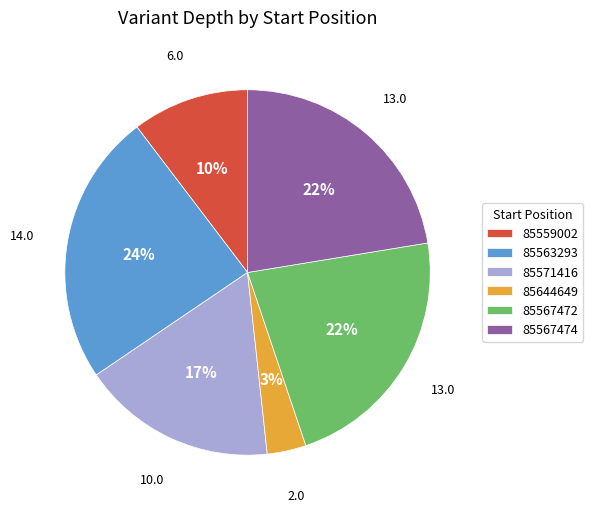

Does 85644649 account for over 50% of the chart?

No